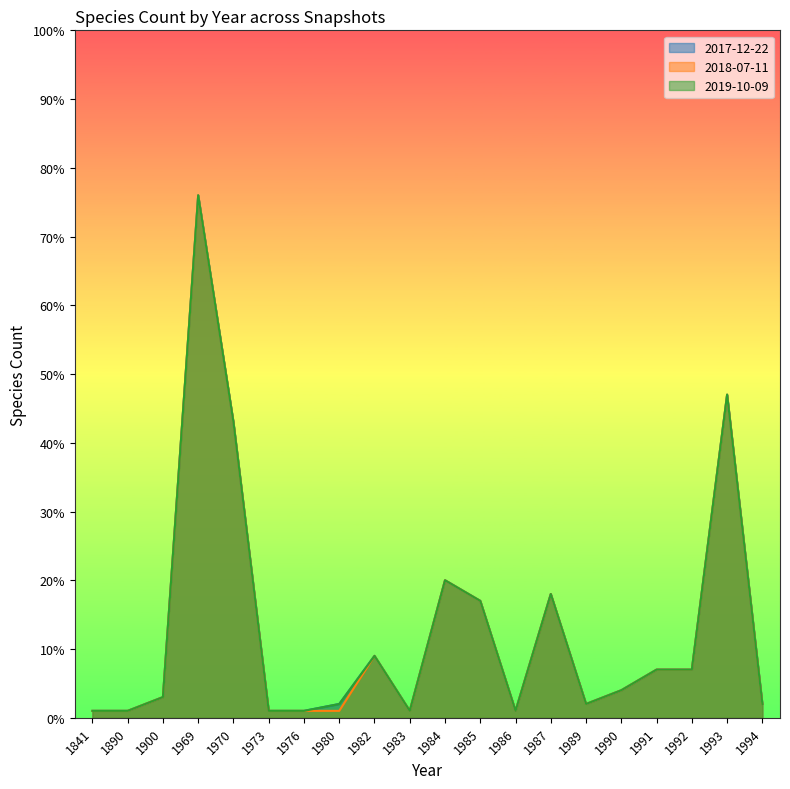

The 2018-07-11 series shows 1 at 1980. True or false?

True